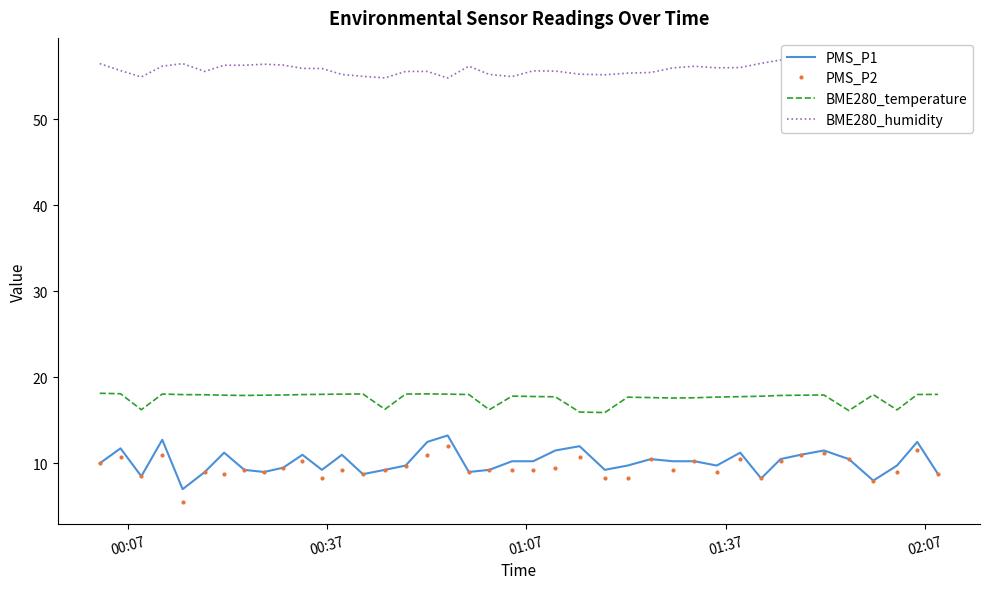

Which series has the largest total across all categories?

BME280_humidity